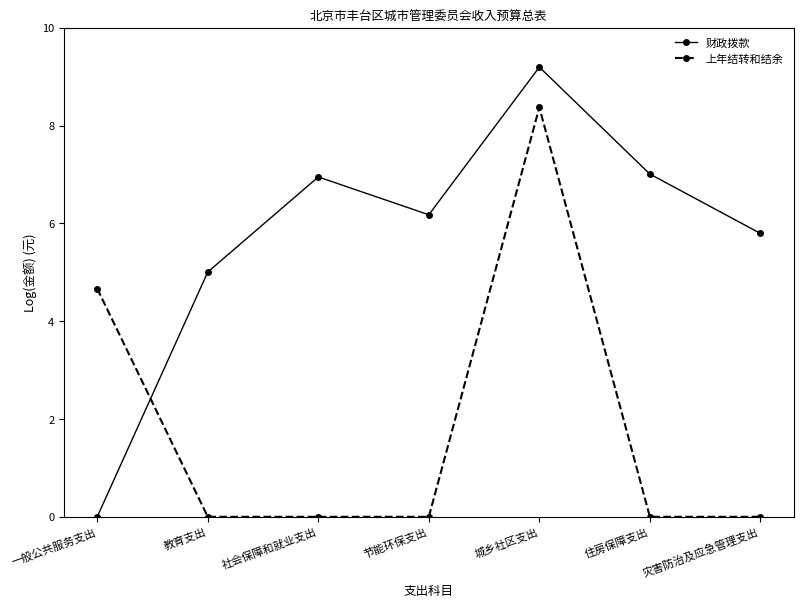

Which series has the largest range (max minus min)?

财政拨款